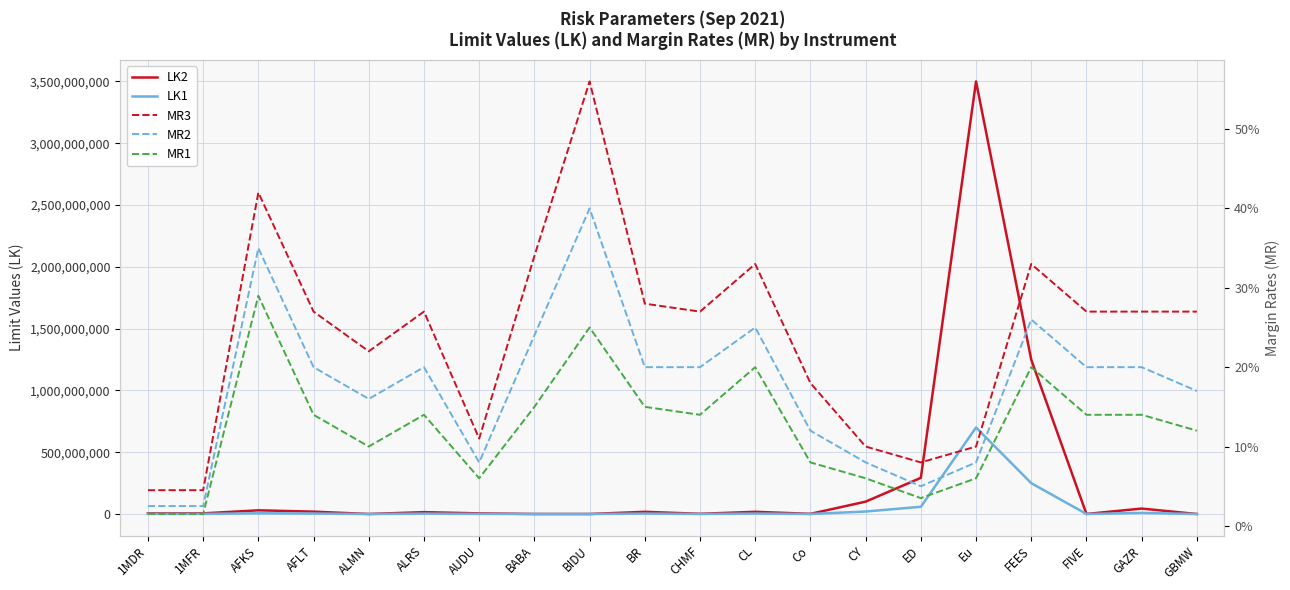

How many series are shown in this chart?

5